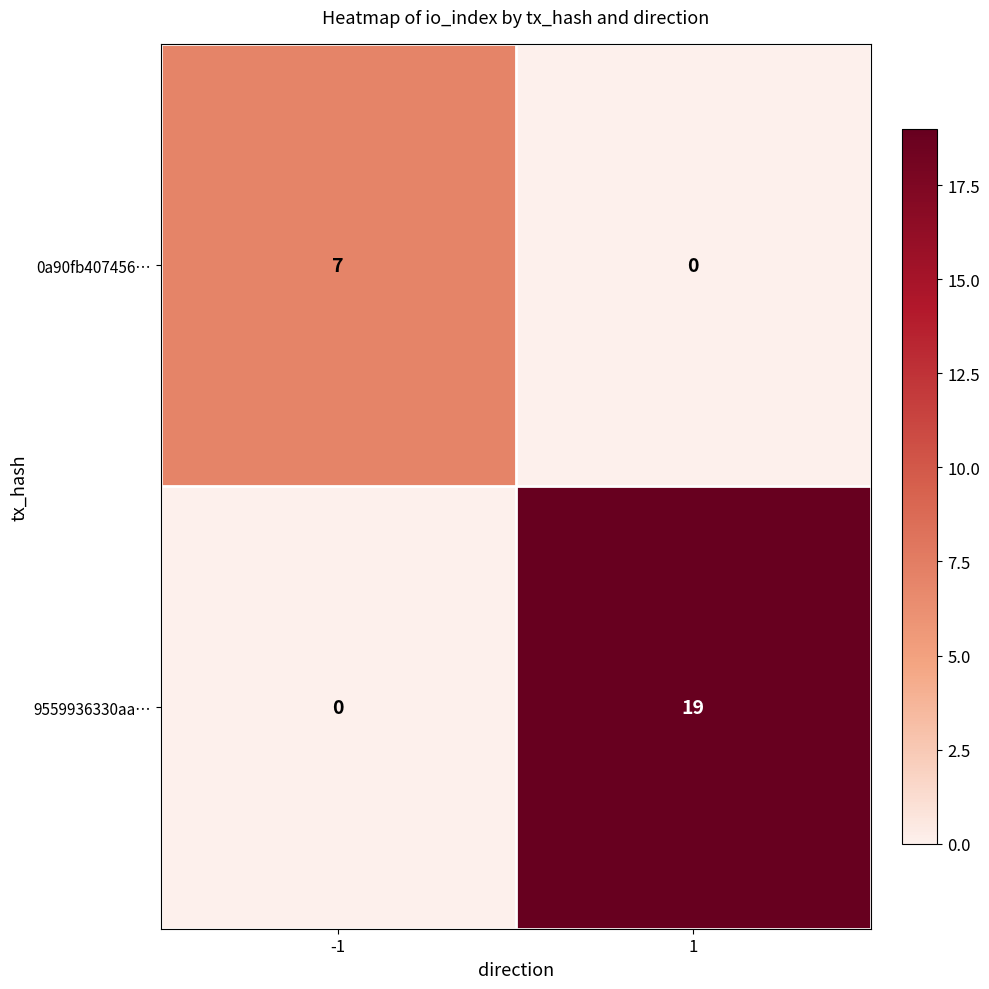

The value of 9559936330aa… at -1 is -8. True or false?

False